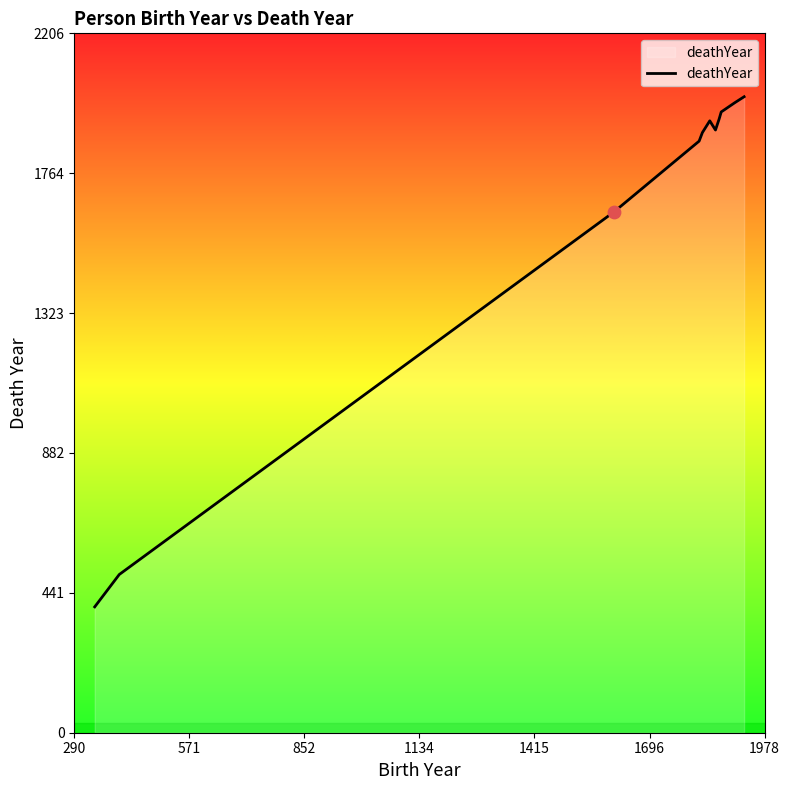

What is the maximum value shown in the chart?

2006